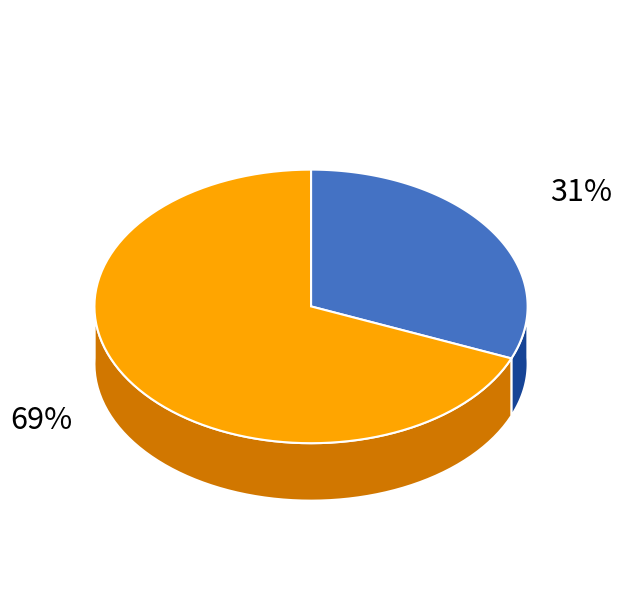

To the nearest percent, what percentage of the pie is Long Gully Precinct?

69%